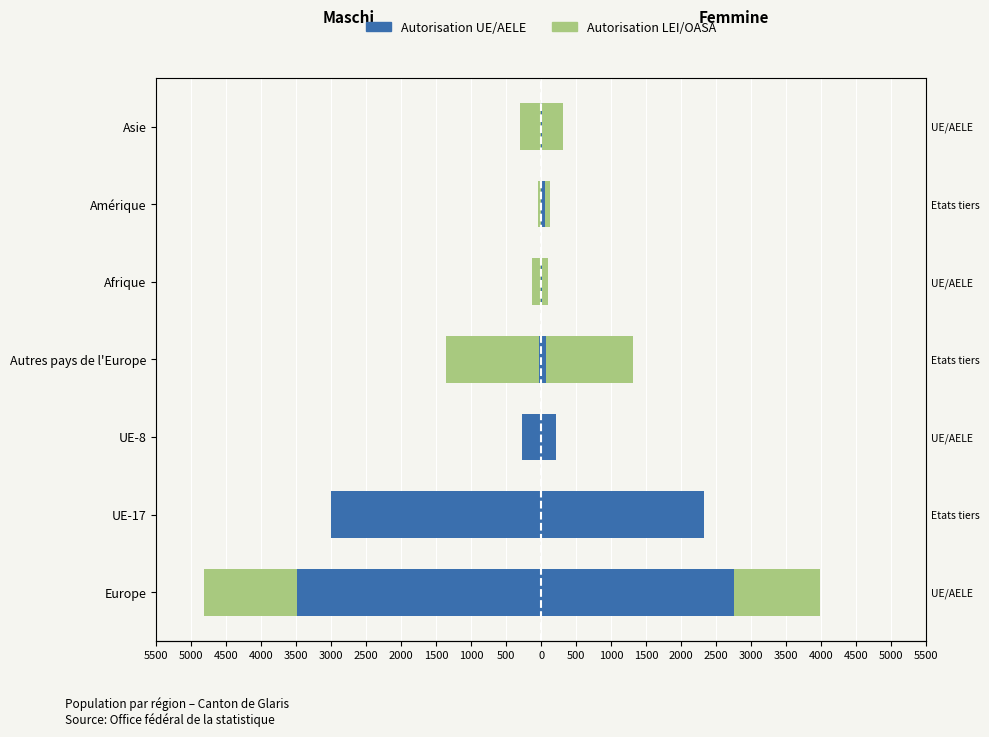

The value of Autorisation UE/AELE at Asie is -4. True or false?

False